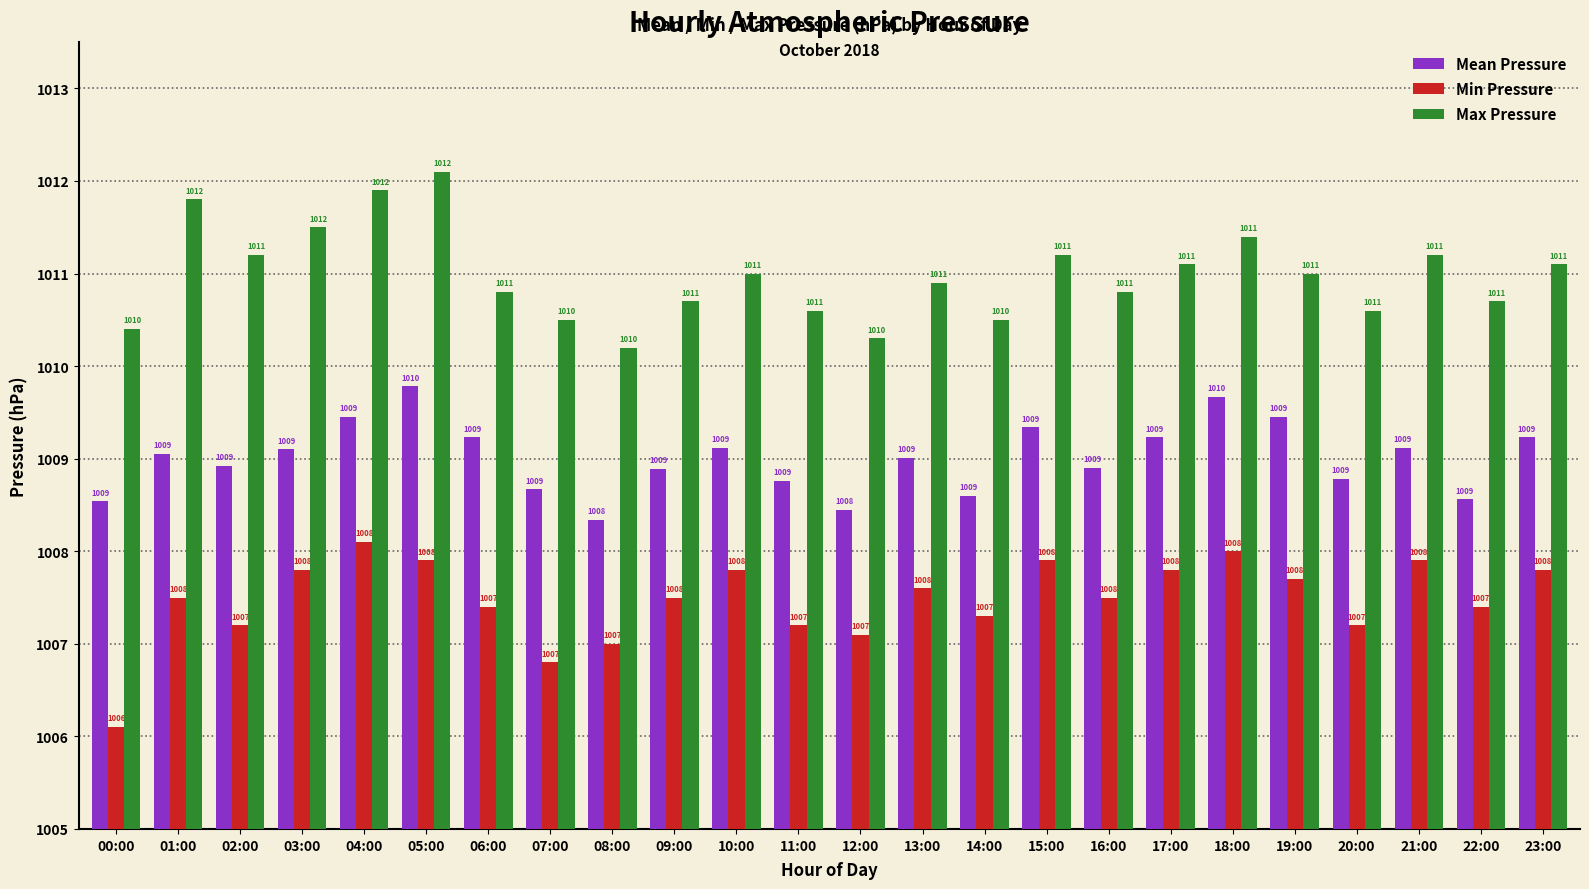

Rank the categories by Mean Pressure value from lowest to highest.

08:00, 12:00, 00:00, 22:00, 14:00, 07:00, 11:00, 20:00, 09:00, 16:00, 02:00, 13:00, 01:00, 03:00, 10:00, 21:00, 06:00, 17:00, 23:00, 15:00, 04:00, 19:00, 18:00, 05:00